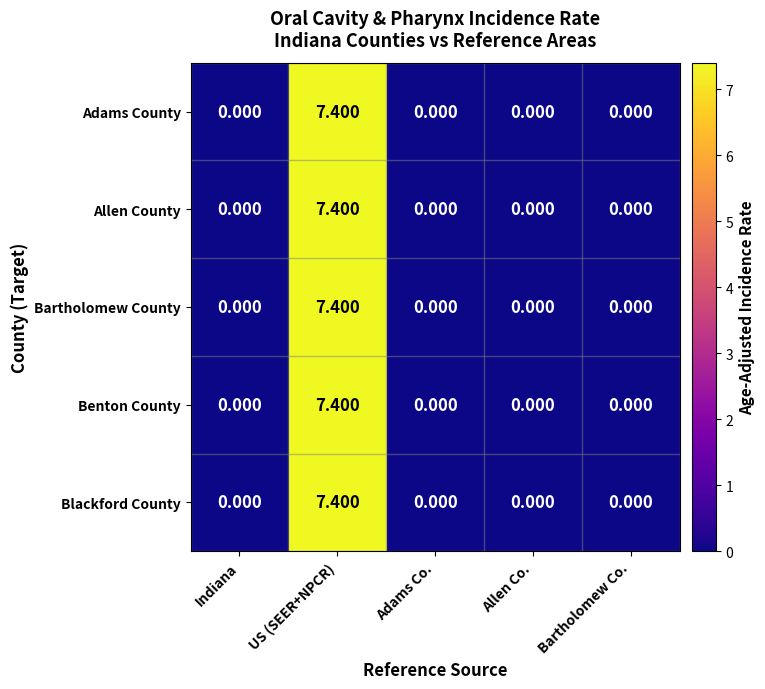

Which category has the highest value across all series?

US (SEER+NPCR)